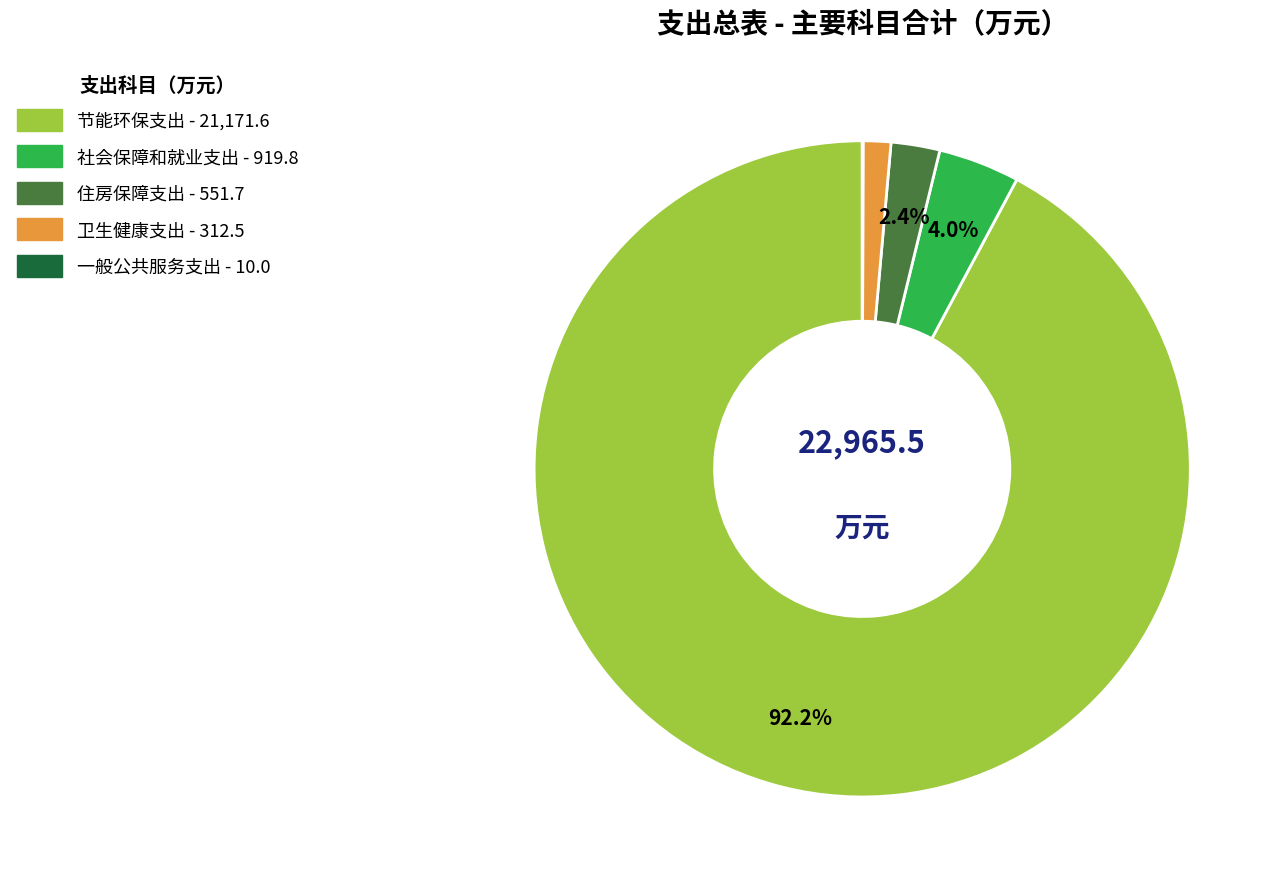

Which category has the biggest portion of the pie?

节能环保支出